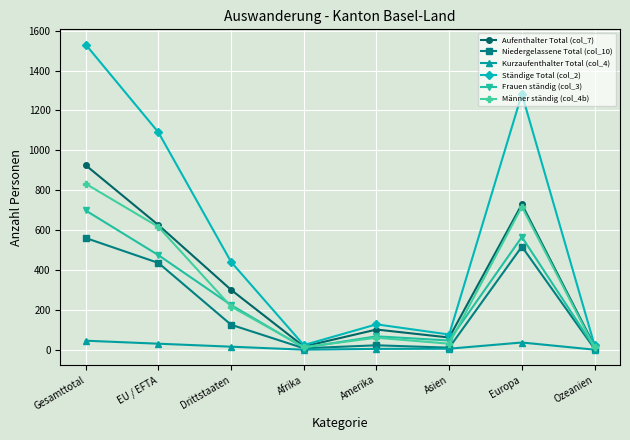

True or false: Männer ständig (col_4b) has a value of 369 at EU / EFTA.

False